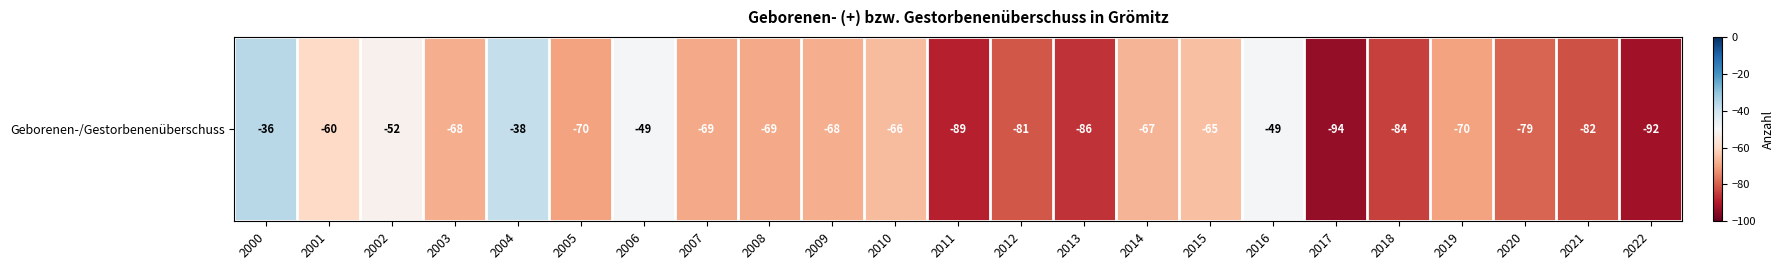

What is the difference between the values at 2001 and 2002?

8